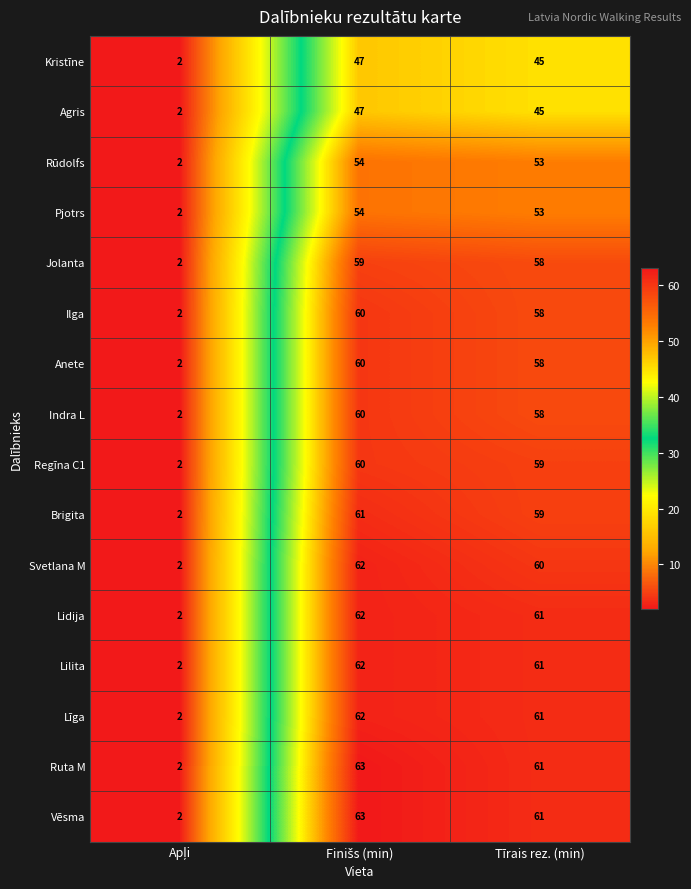

True or false: Lidija has a value of 61 at Tīrais rez. (min).

True